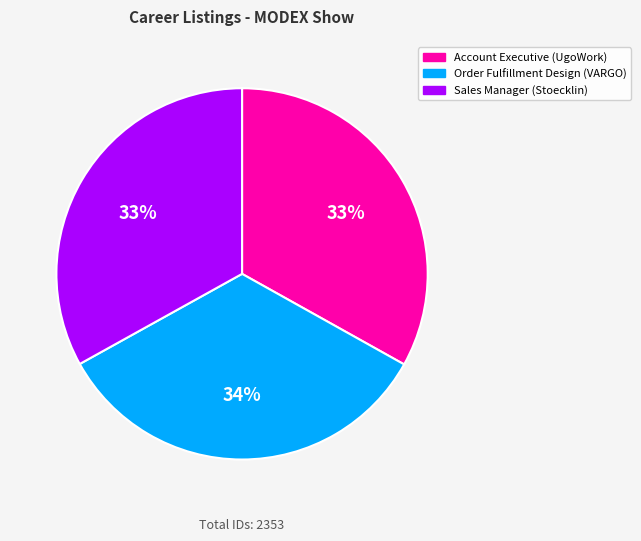

How many slices are in this pie chart?

3